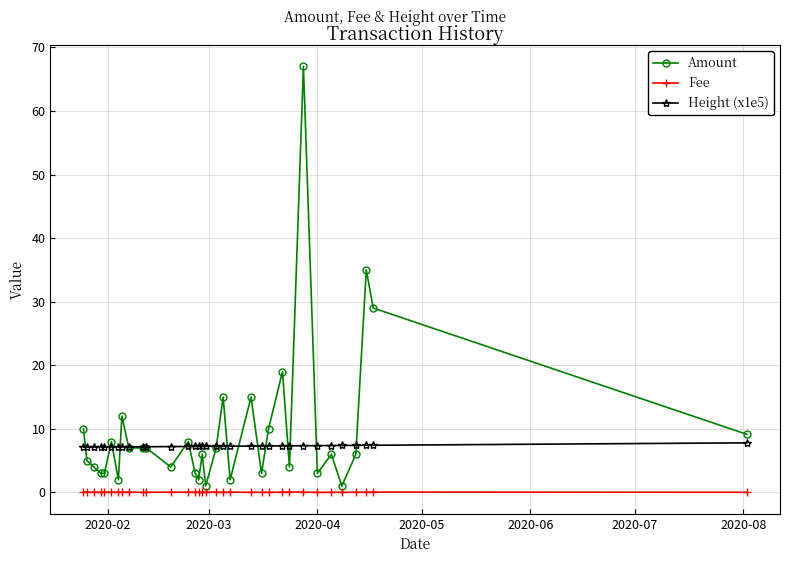

Is this an area chart (filled region under the line)?

No